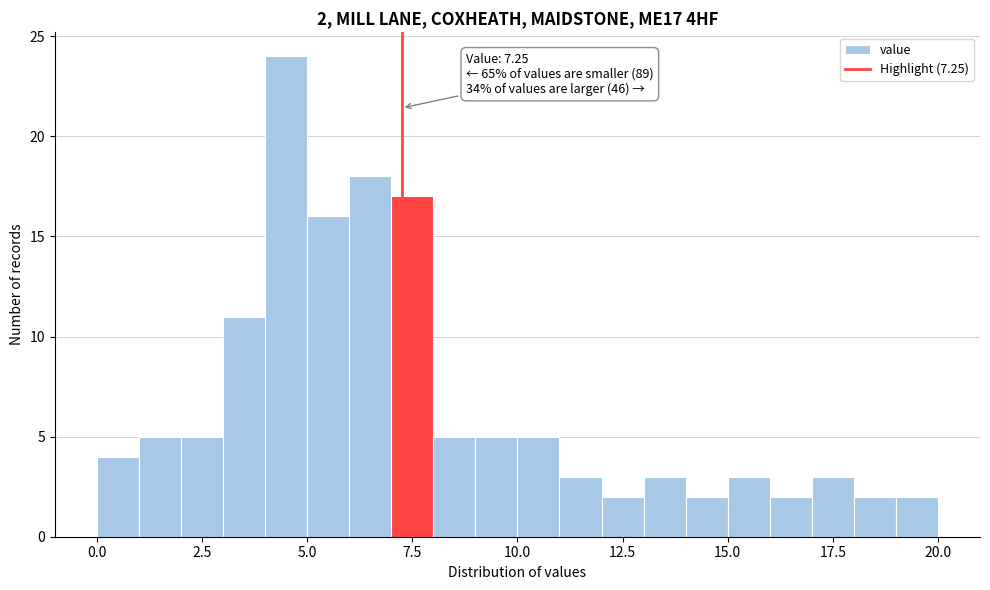

Around what value on the x-axis is the tallest bar? Give the approximate position of its centre, as read against the axis.

4.5